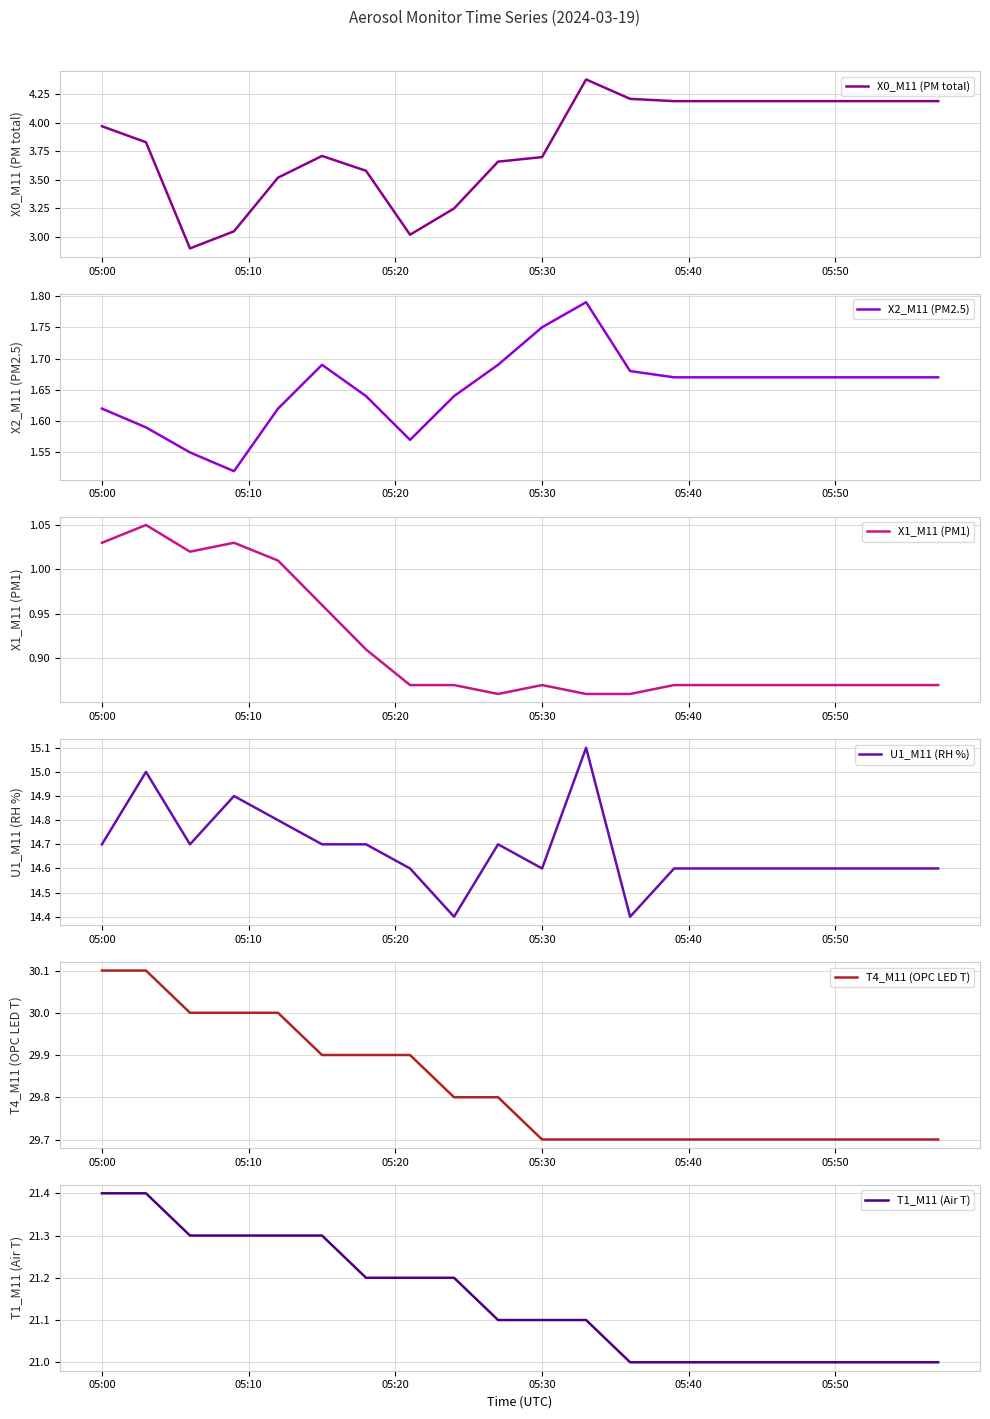

What are all the series names shown in the legend?

X0_M11 (PM total), X2_M11 (PM2.5), X1_M11 (PM1), U1_M11 (RH %), T4_M11 (OPC LED T), T1_M11 (Air T)